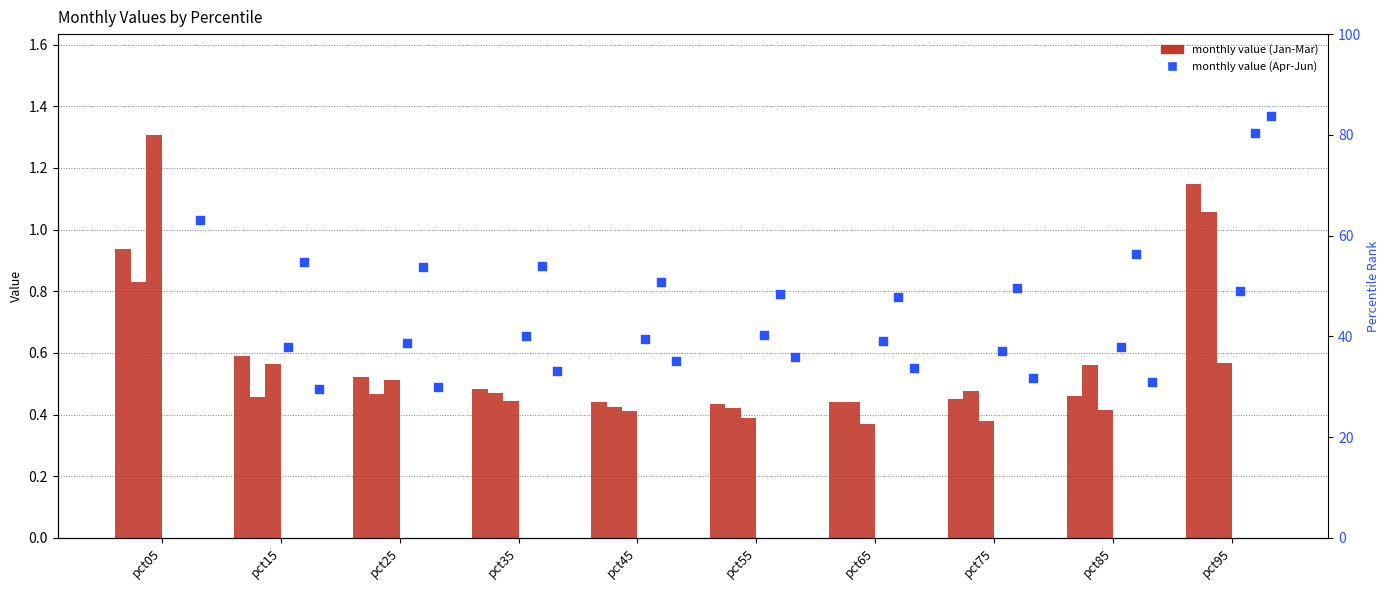

What is the total value across all series at pct35?

127.6